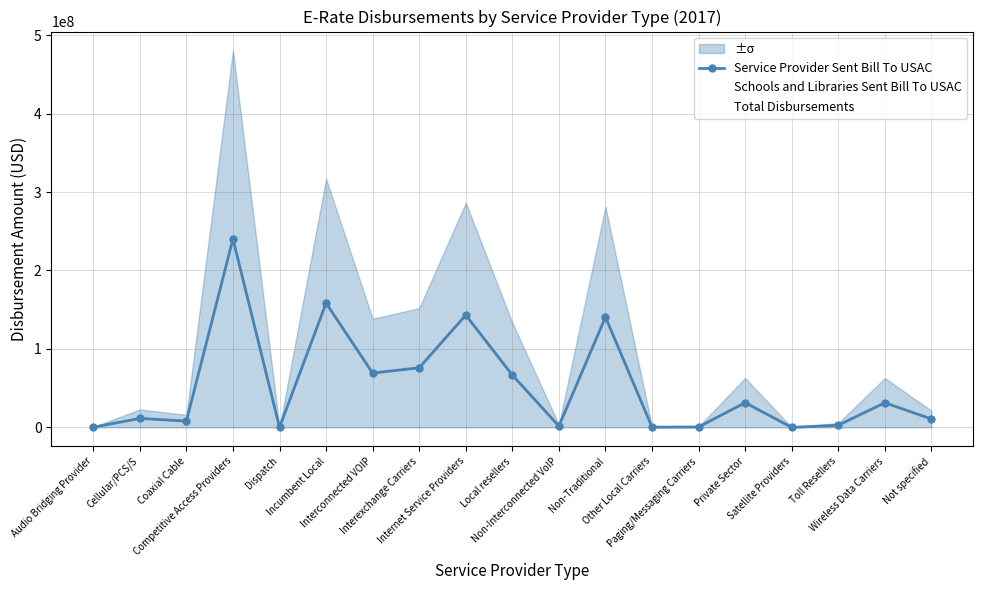

List the labels in order of Total Disbursements value, smallest first.

Satellite Providers, Dispatch, Audio Bridging Provider, Other Local Carriers, Paging/Messaging Carriers, Non-Interconnected VoIP, Toll Resellers, Coaxial Cable, Not specified, Cellular/PCS/S, Wireless Data Carriers, Private Sector, Local resellers, Interconnected VOIP, Interexchange Carriers, Non-Traditional, Internet Service Providers, Incumbent Local, Competitive Access Providers